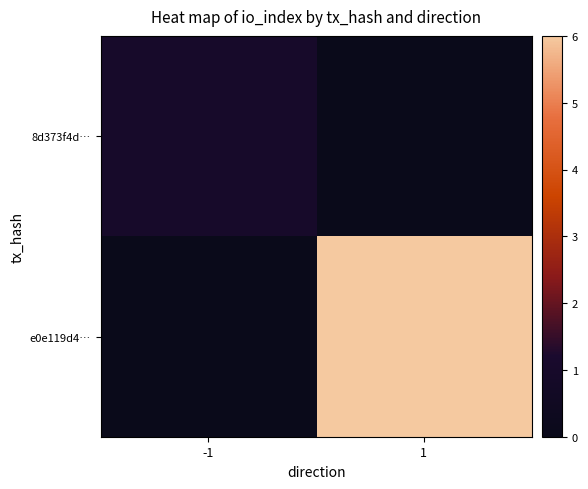

Reading left to right, extract all data points from this chart.

8d373f4d…: -1=1	1=0
e0e119d4…: -1=0	1=6